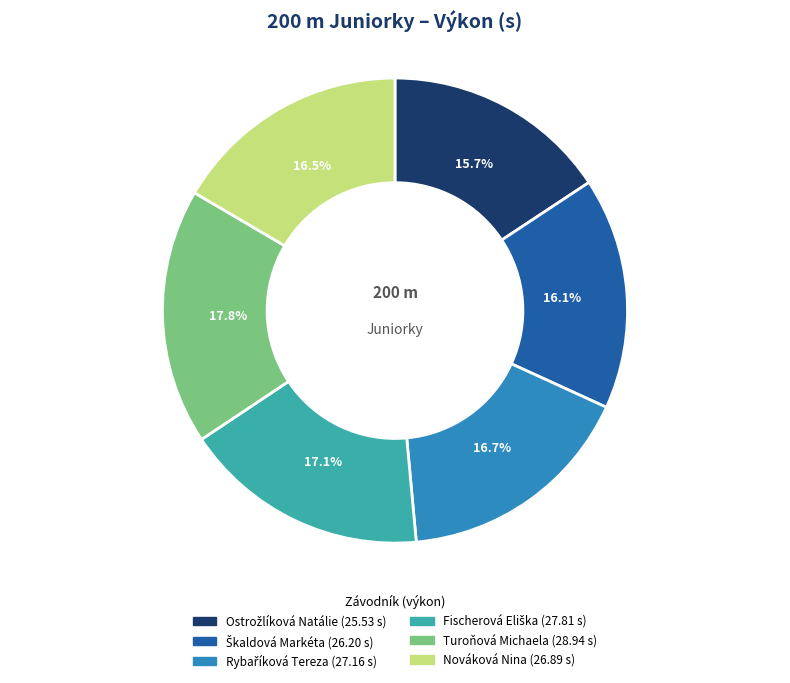

Count the number of slices in the pie.

6